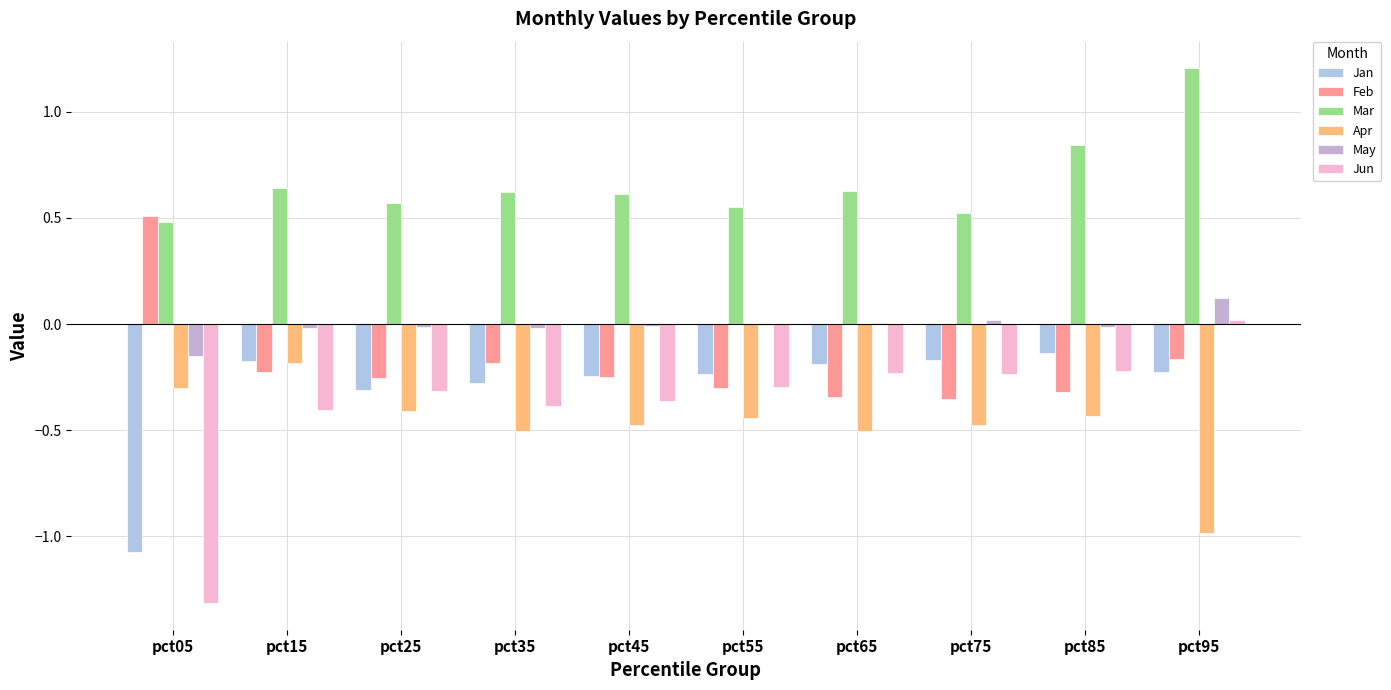

The May series shows -0.0 at pct35. True or false?

True